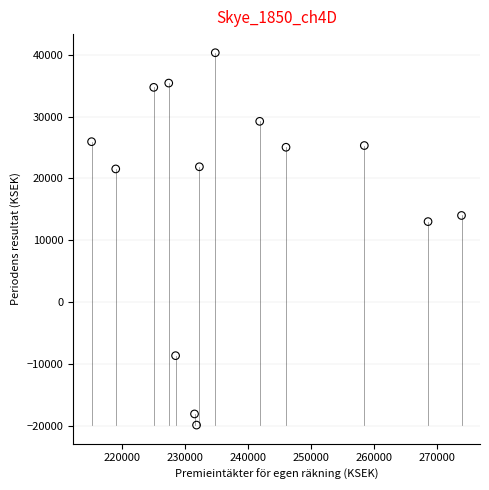

What Y value in the scatter plot is closest to 10211?

13013